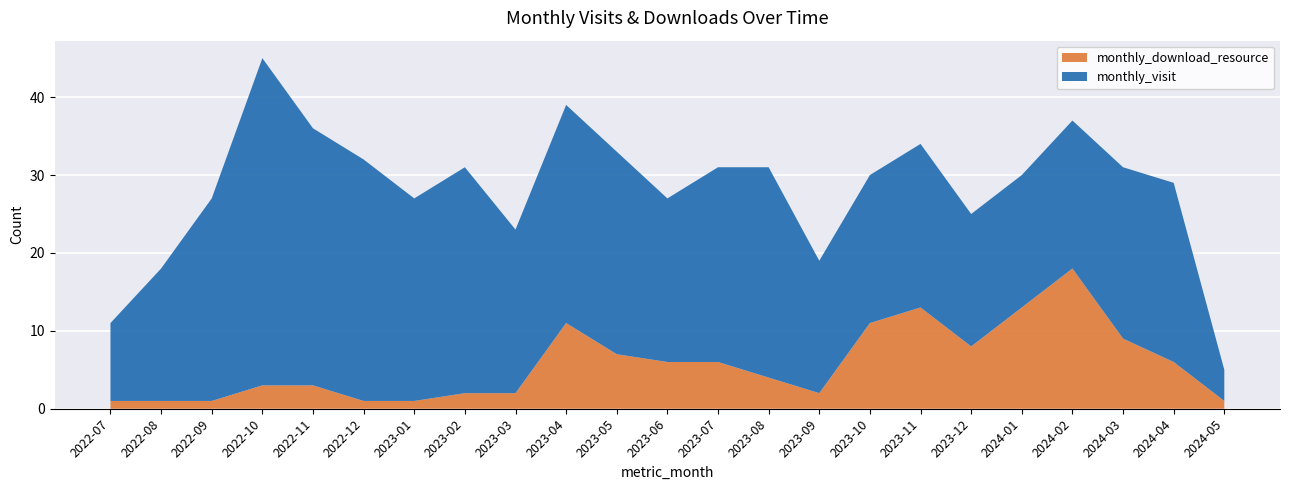

Reading left to right, list all the values displayed in this chart.

monthly_visit: 10	17	26	42	33	31	26	29	21	28	26	21	25	27	17	19	21	17	17	19	22	23	4
monthly_download_resource: 1	1	1	3	3	1	1	2	2	11	7	6	6	4	2	11	13	8	13	18	9	6	1